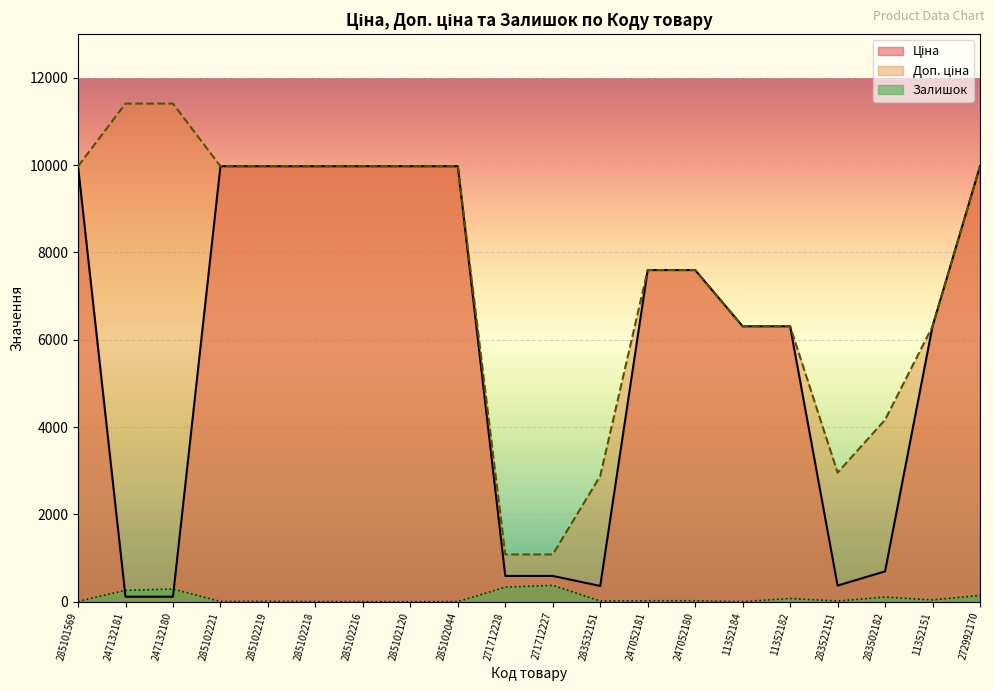

At how many categories does at least one series exceed 10258?

2